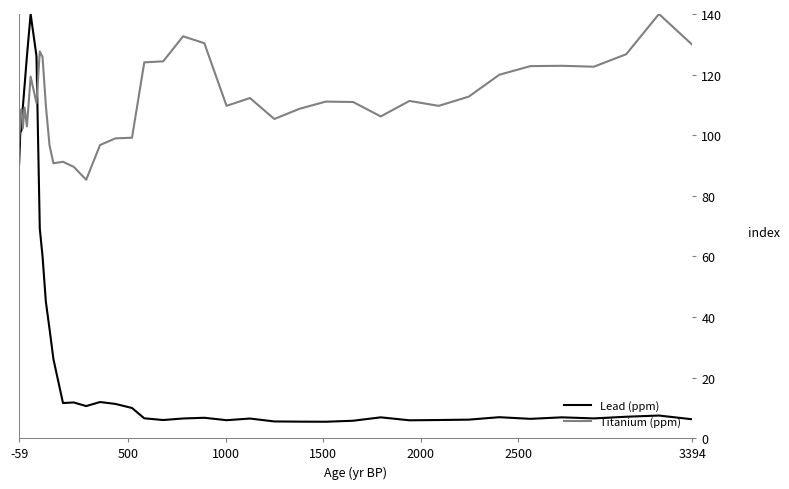

What is the maximum value shown in the chart?

140.0